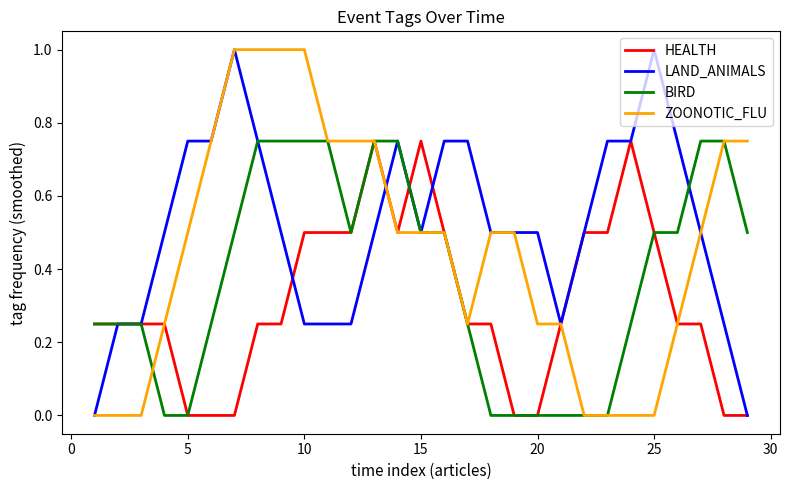

Rank the series by their average value, from lowest to highest.

HEALTH, BIRD, ZOONOTIC_FLU, LAND_ANIMALS